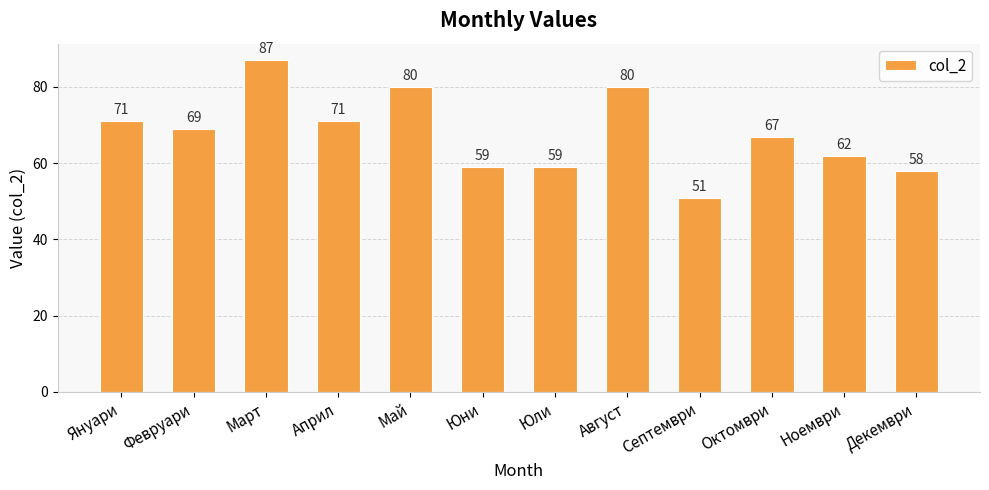

What is the sum of all values?

814